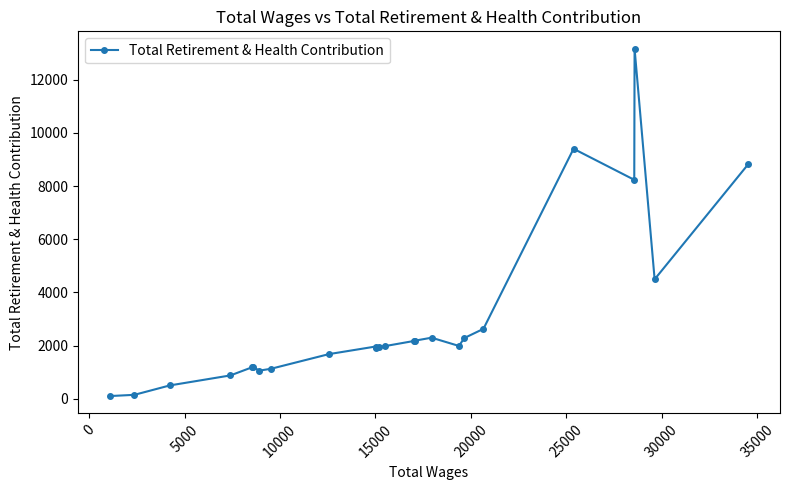

Does the chart have visible grid lines?

No